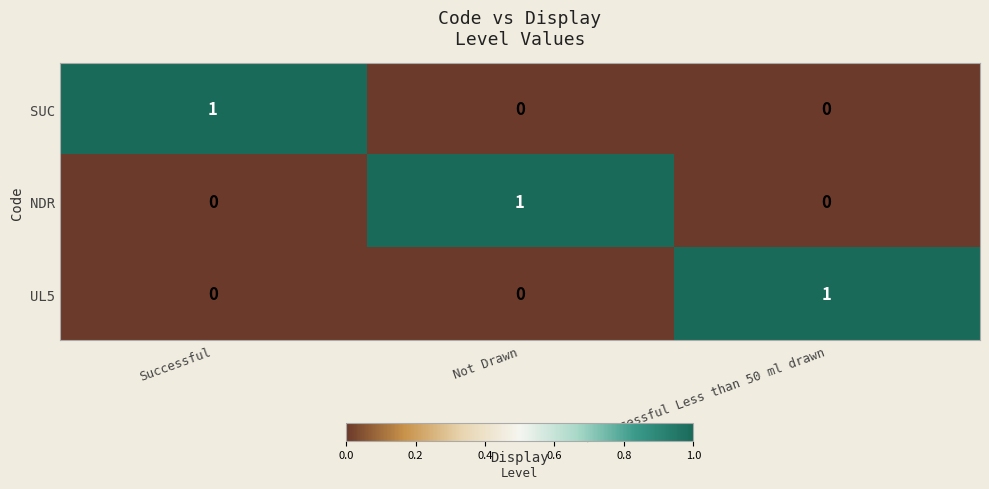

Is it true that SUC equals 0 at Not Drawn?

True